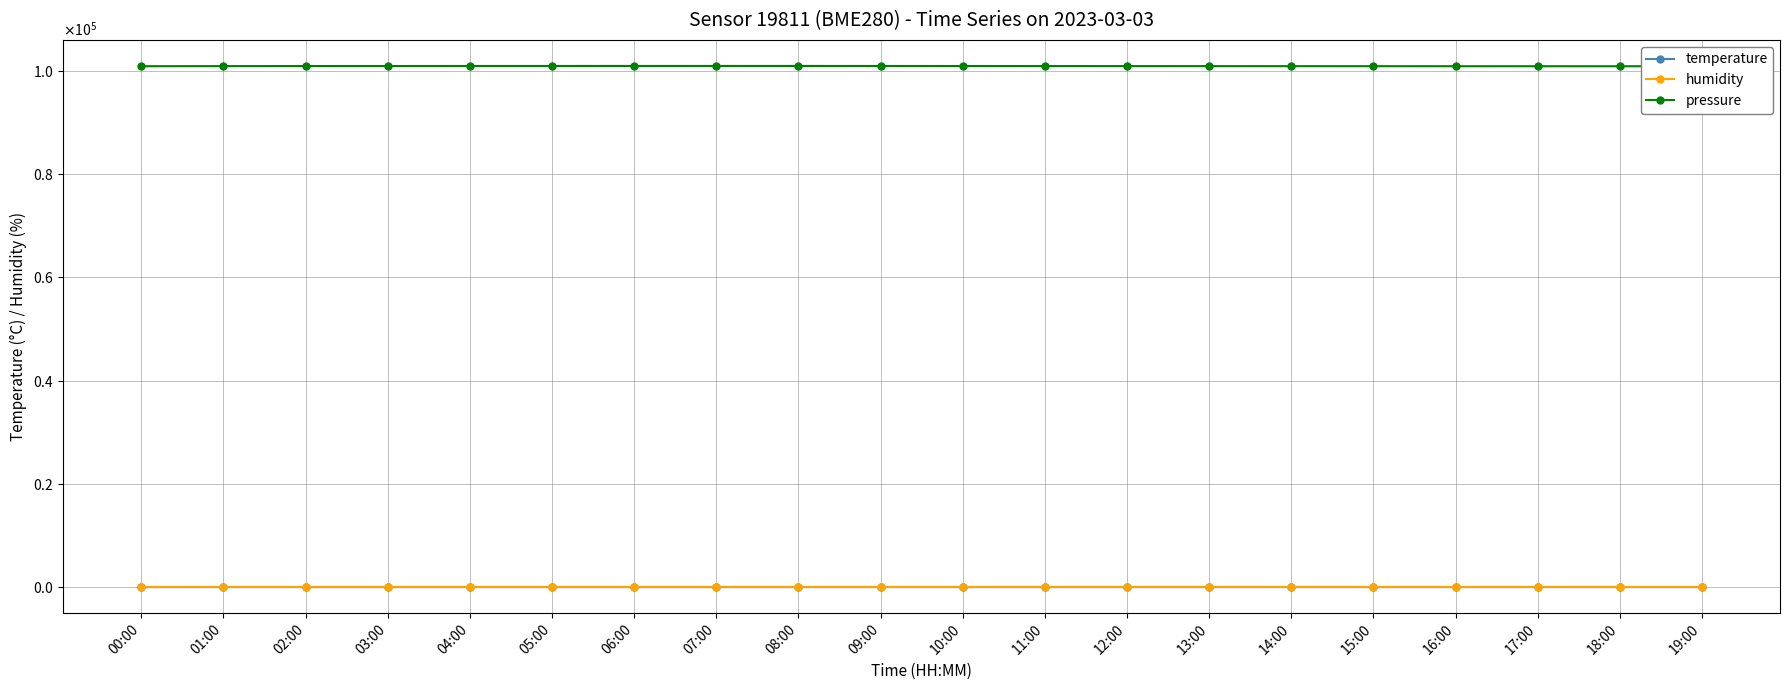

How many interior local peaks does the temperature series have?

1